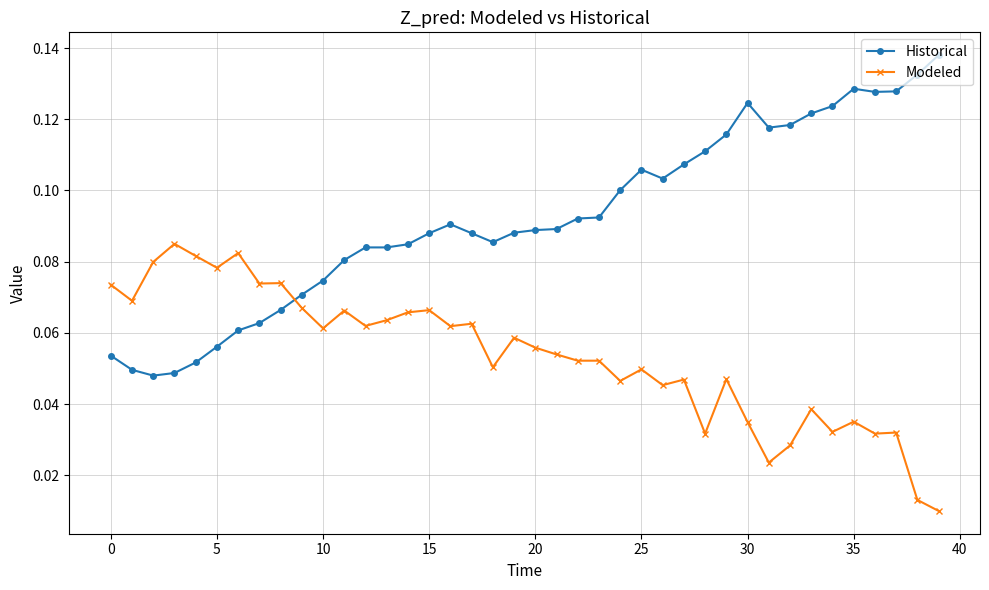

At how many categories does at least one series exceed 0?

40